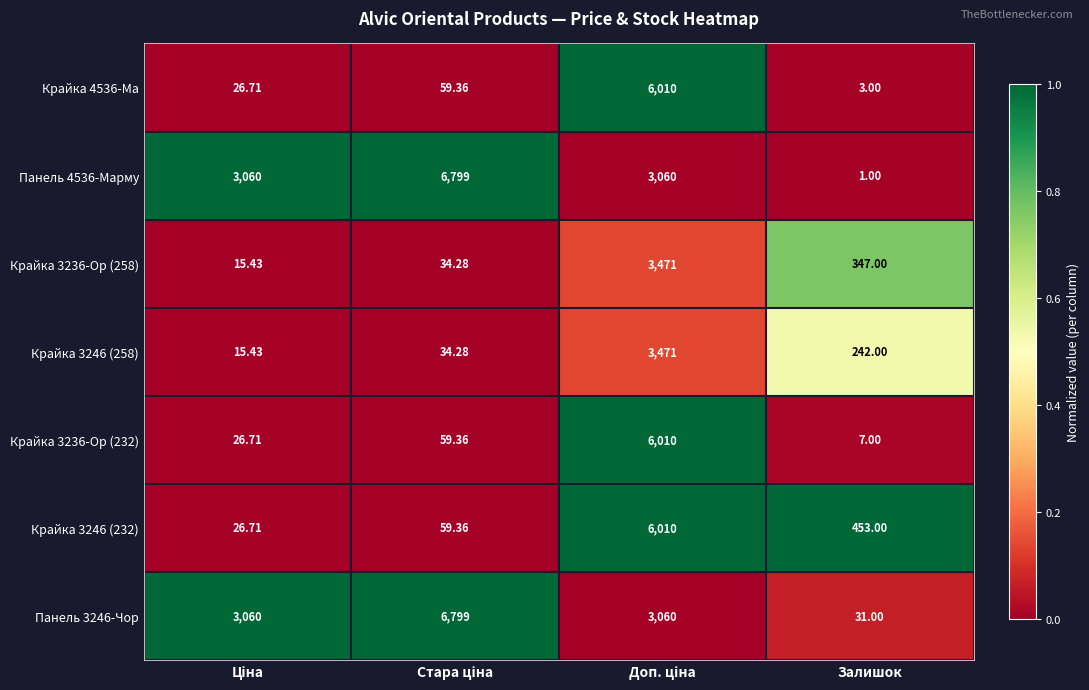

Is the value of Панель 3246-Чор at Залишок greater than the value of Крайка 3246 (258) at Залишок?

No